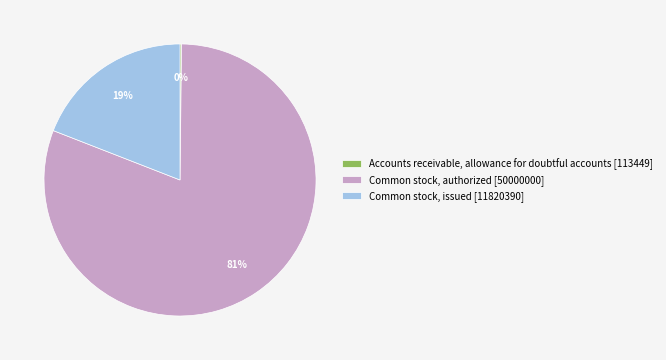

Combined, do Common stock, issued [11820390] and Common stock, authorized [50000000] account for over 50%?

Yes